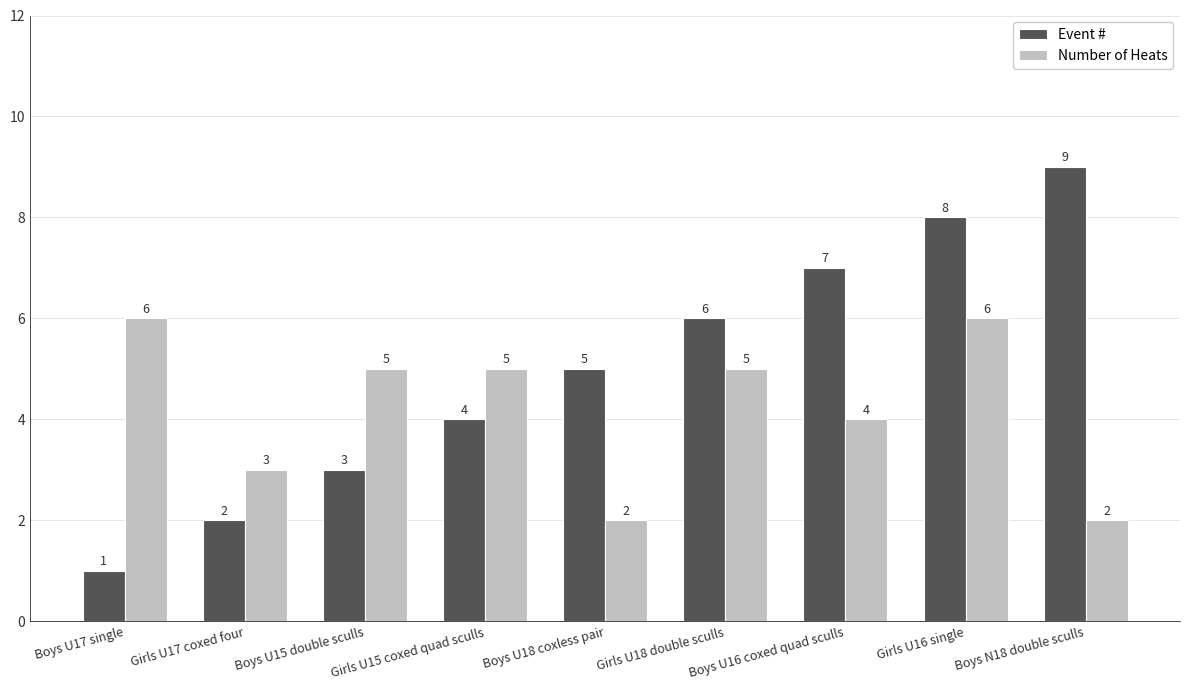

Rank the series by their average value, from highest to lowest.

Event #, Number of Heats